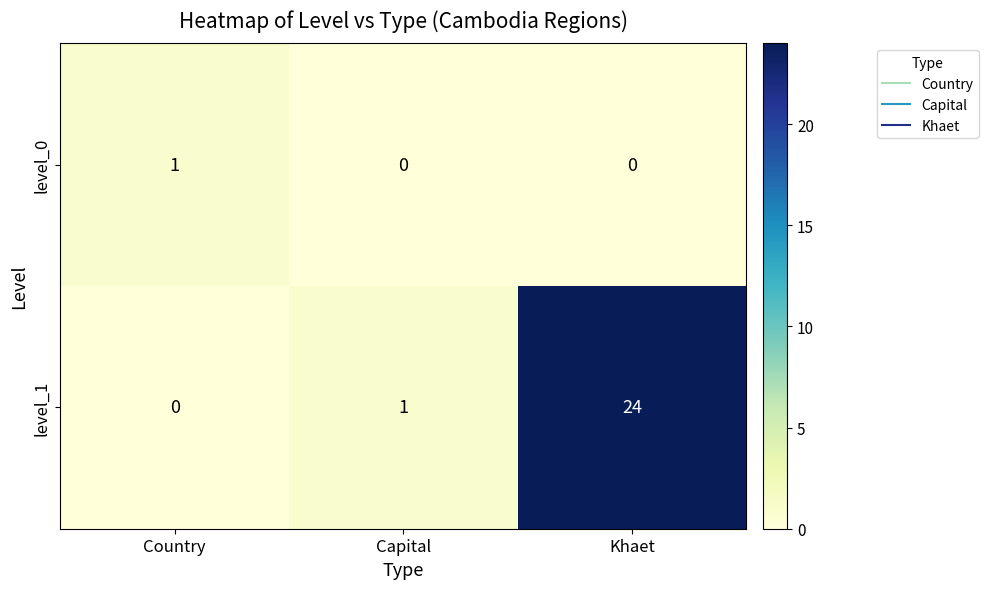

What is the maximum value shown in the chart?

24